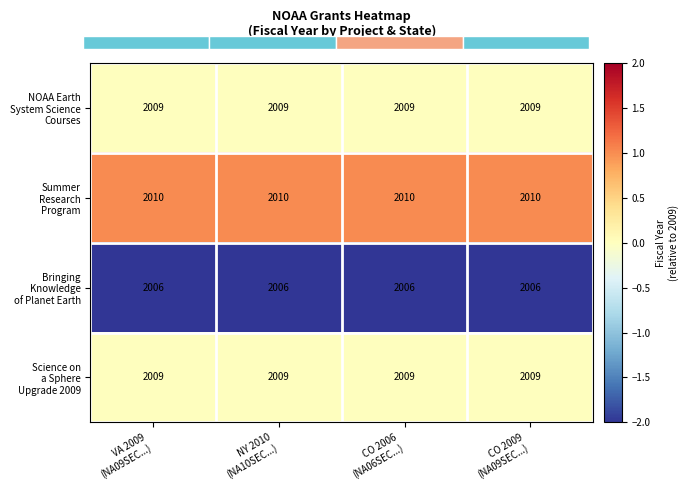

What is the total value across all series at NY 2010
(NA10SEC...)?

-2